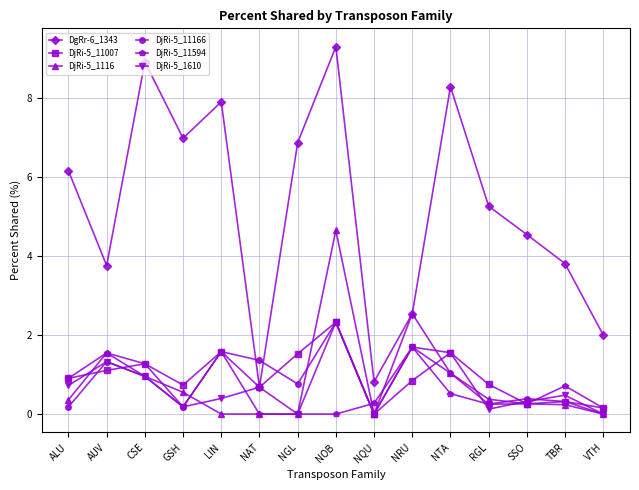

The value of DjRi-5_11007 at NAT is 0.7. True or false?

True